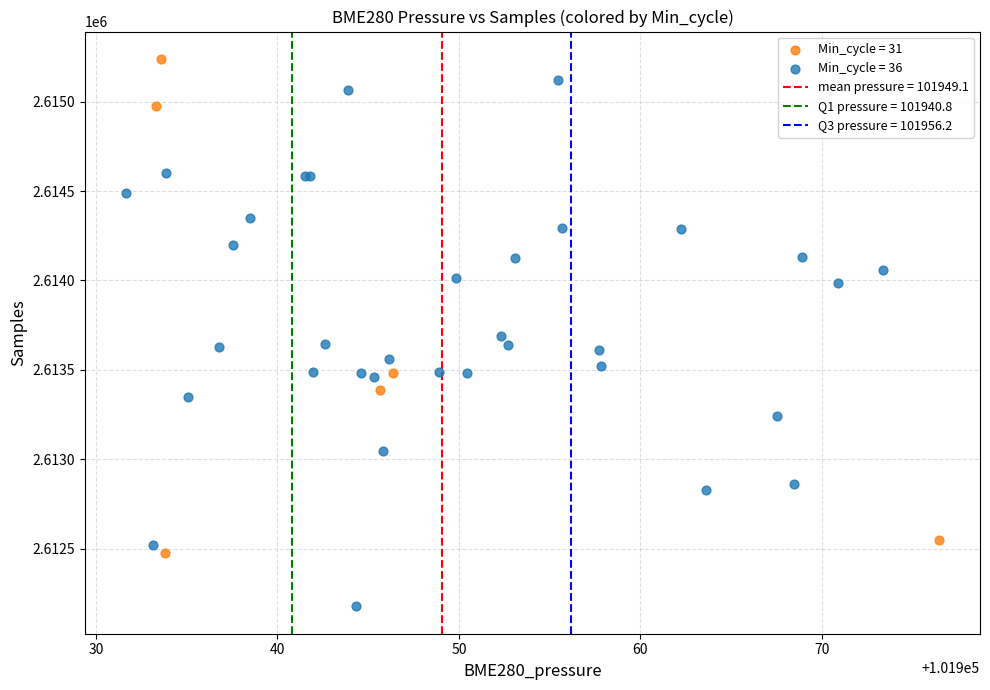

Which series contains the lowest Y value?

Min_cycle = 36